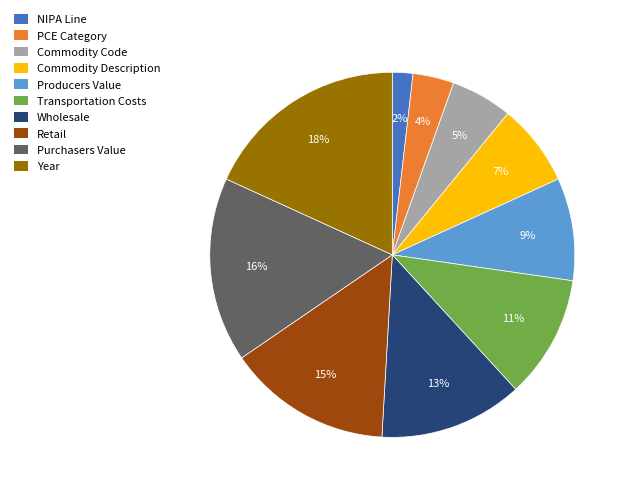

Which has a higher value, Commodity Code or NIPA Line?

Commodity Code